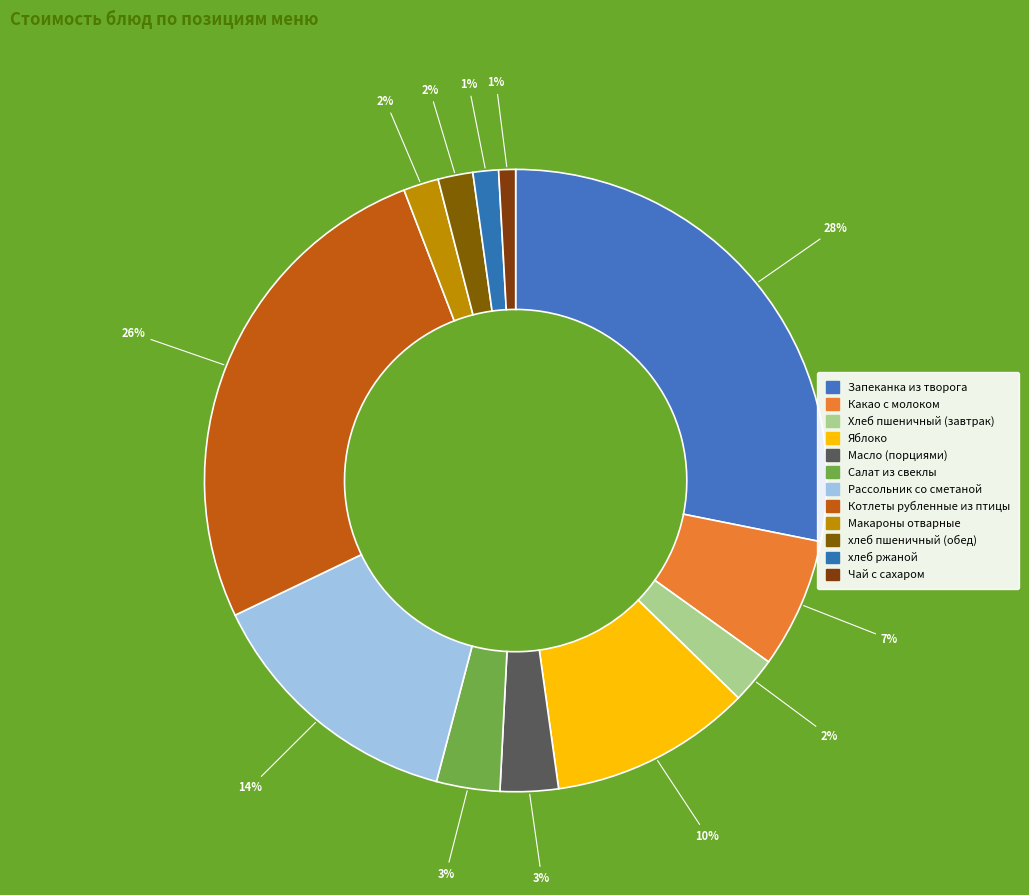

True or false: Масло (порциями) accounts for 14% of the total.

False